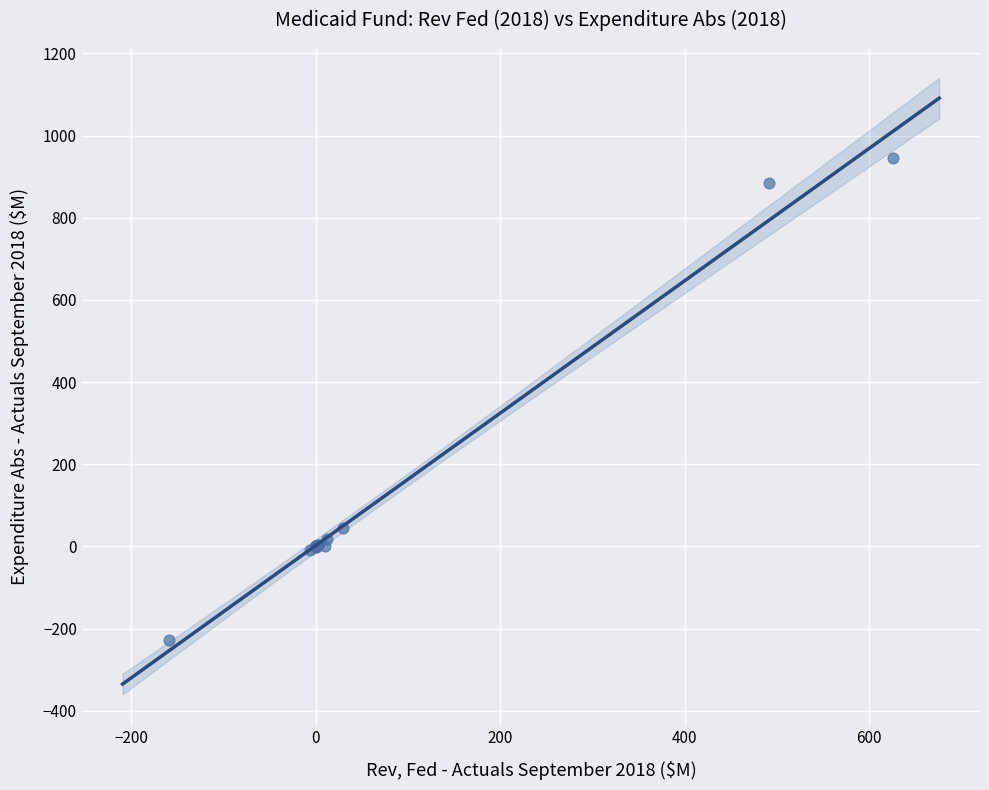

What Y value in the scatter plot is closest to 359?

43.8